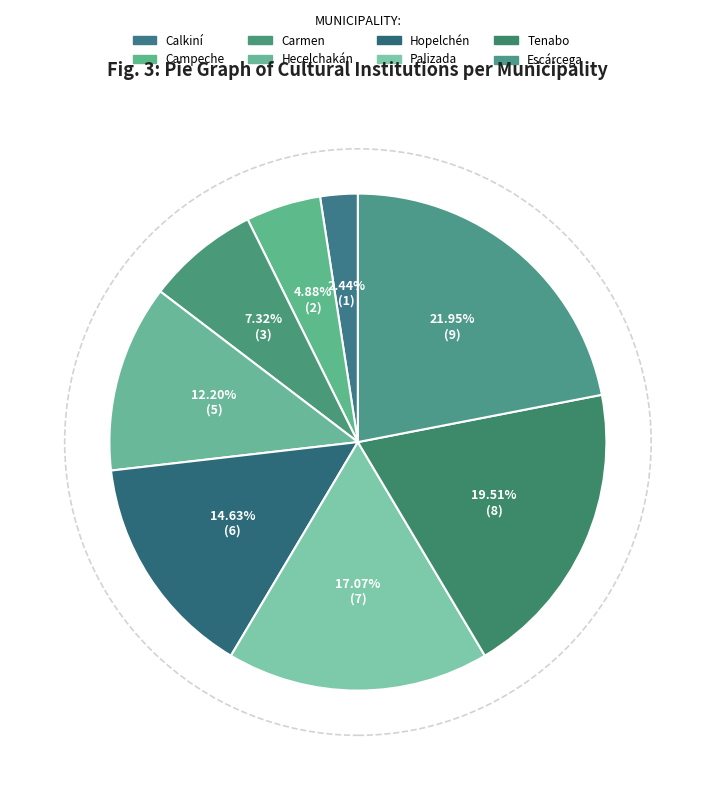

Combined, do Palizada and Campeche account for over 50%?

No